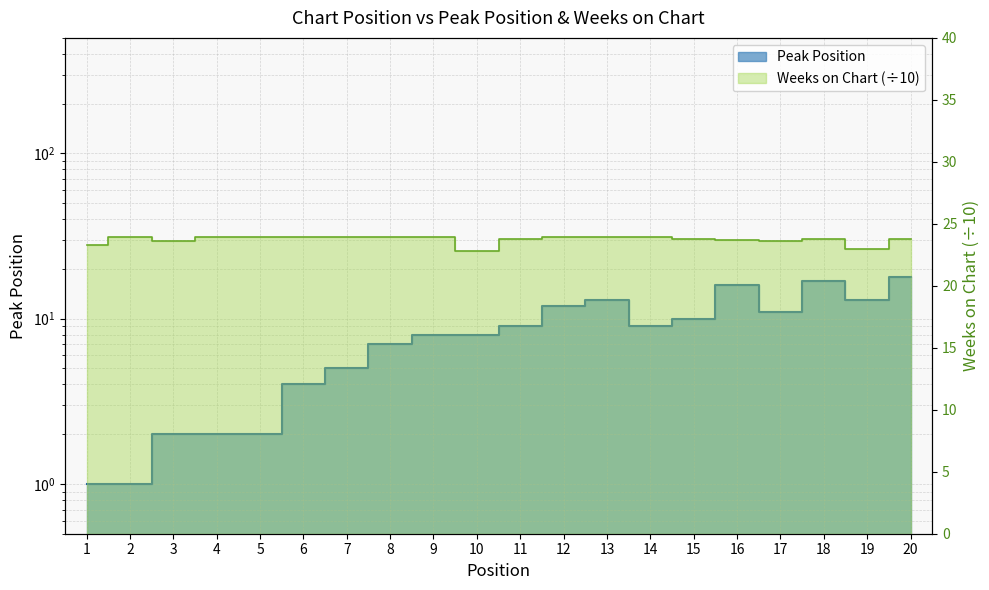

What is the highest value of the Peak Position series?

18.0